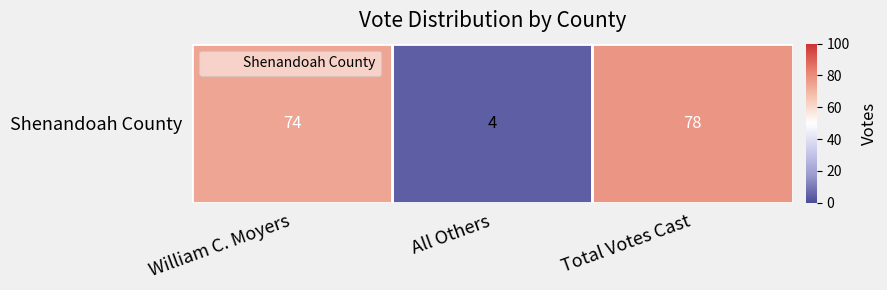

Reading left to right, transcribe all the data shown in this chart.

74	4	78